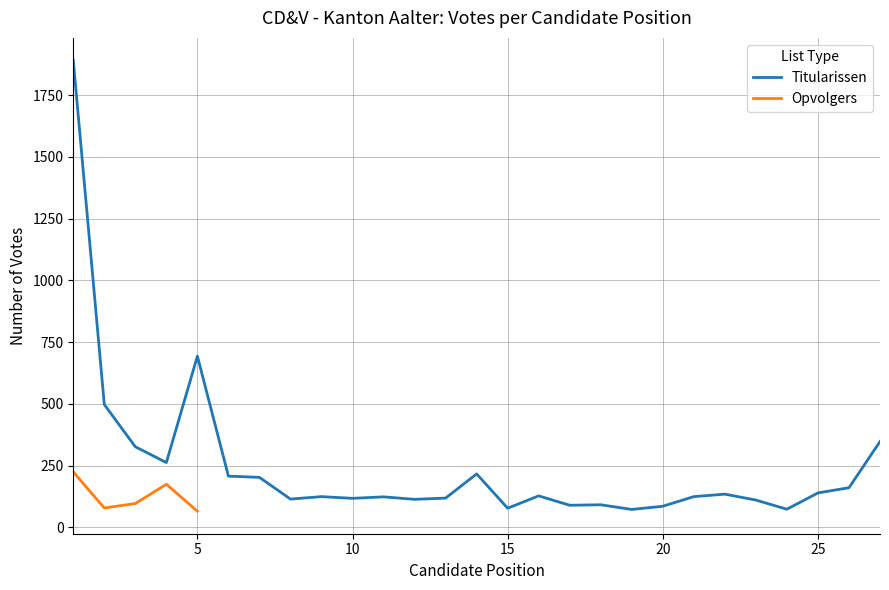

What is the change in value from 6 to 9?

-83